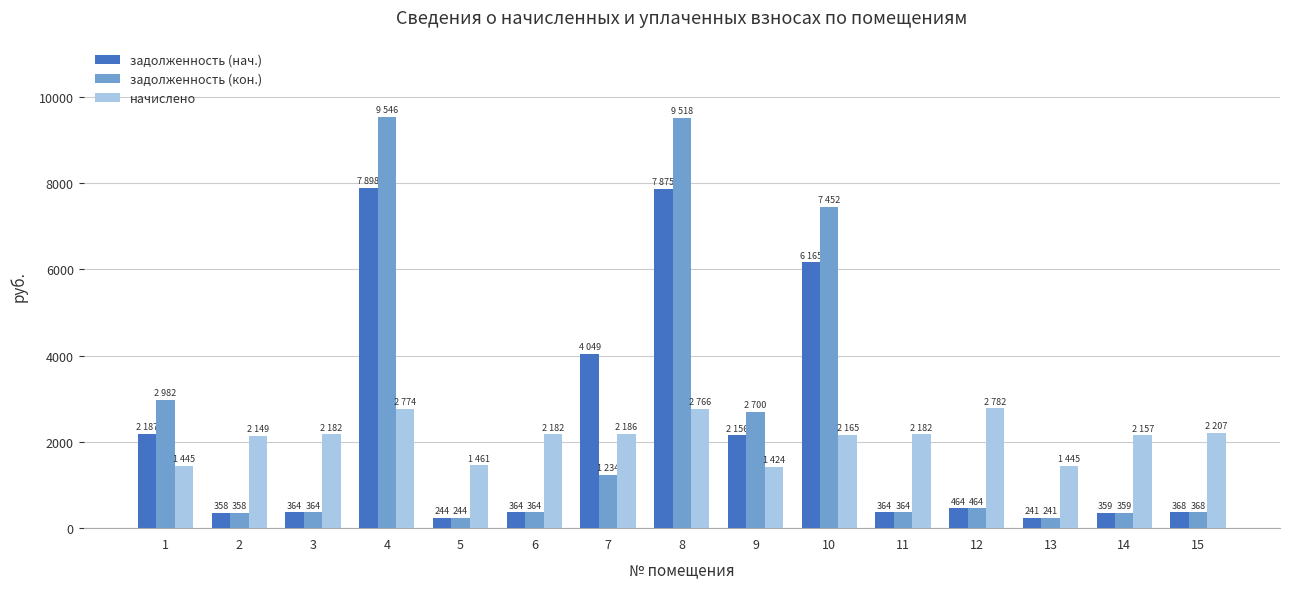

Between 1 and 11, which series saw the biggest shift?

задолженность (кон.)